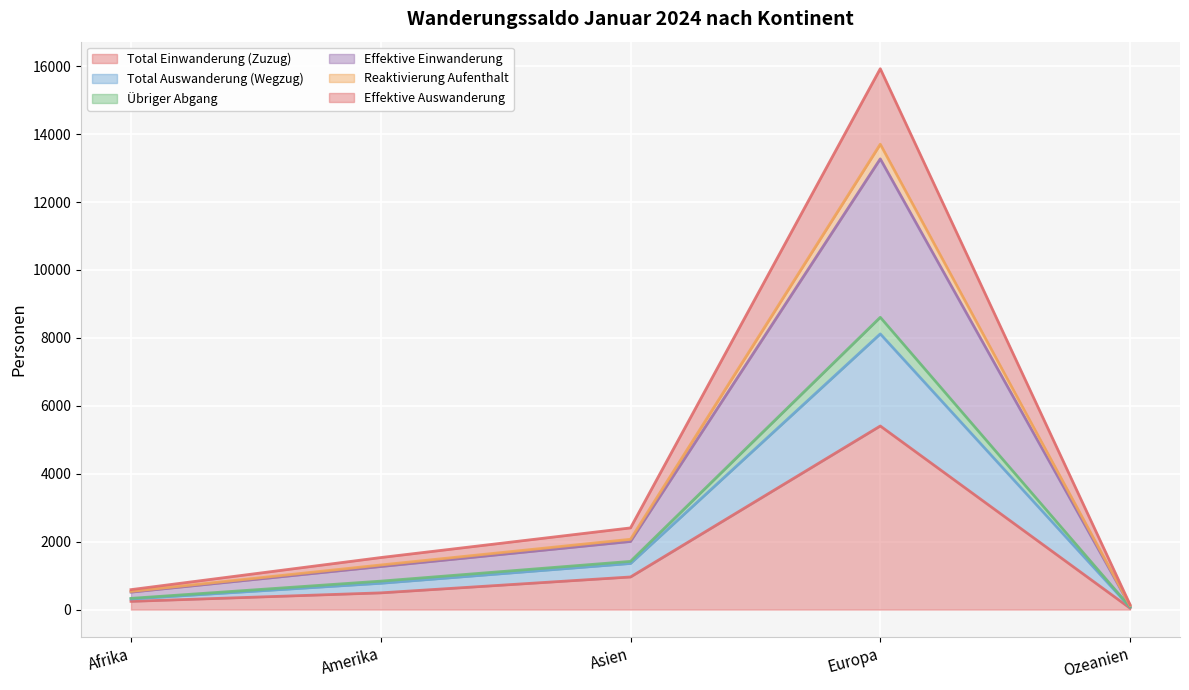

Which category has the highest value in the Total Einwanderung (Zuzug) series?

Europa